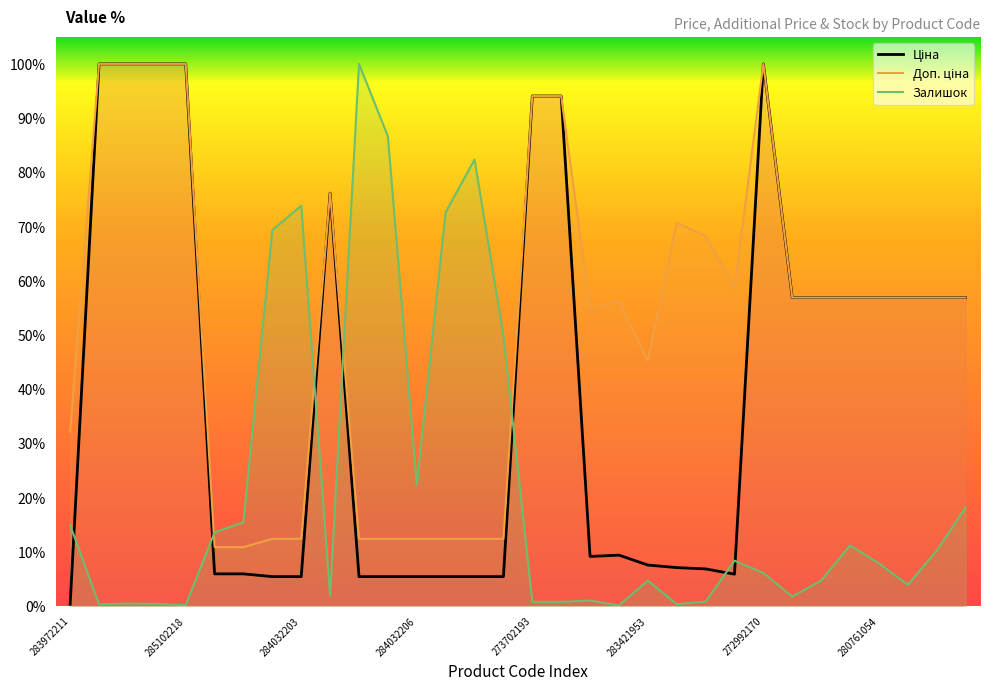

The Доп. ціна series shows 58.6 at 23. True or false?

True